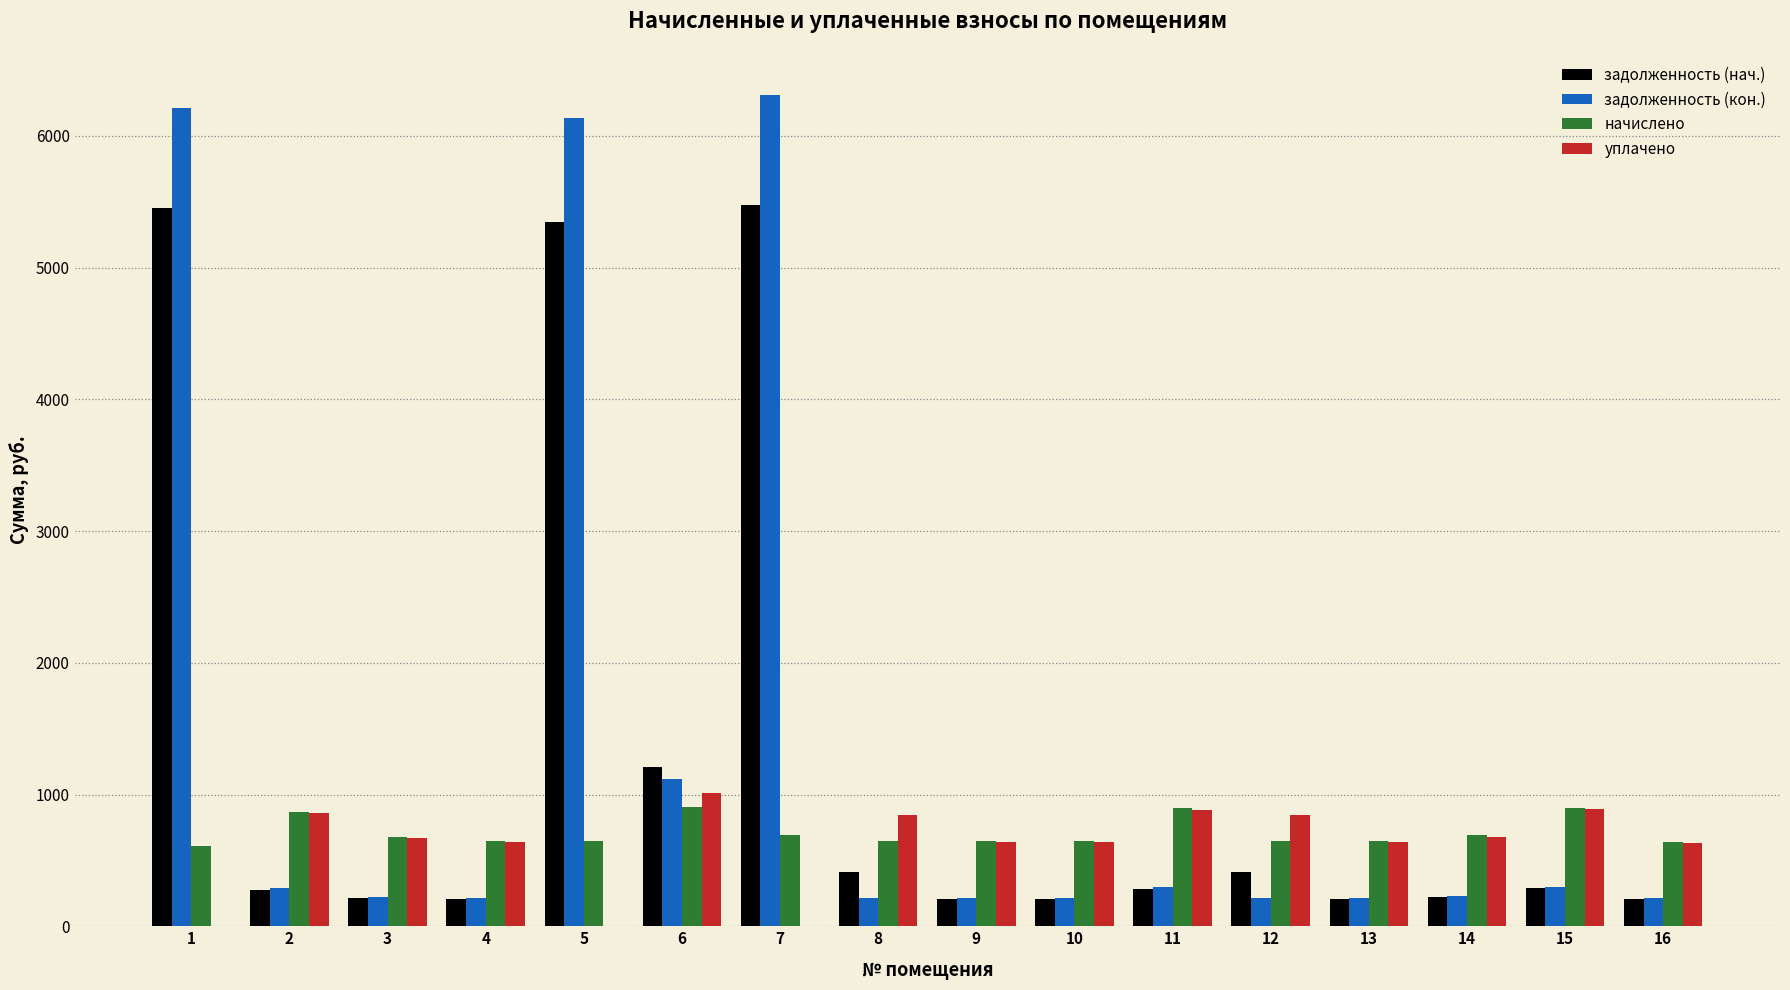

The value of задолженность (кон.) at 5 is 10793.6. True or false?

False